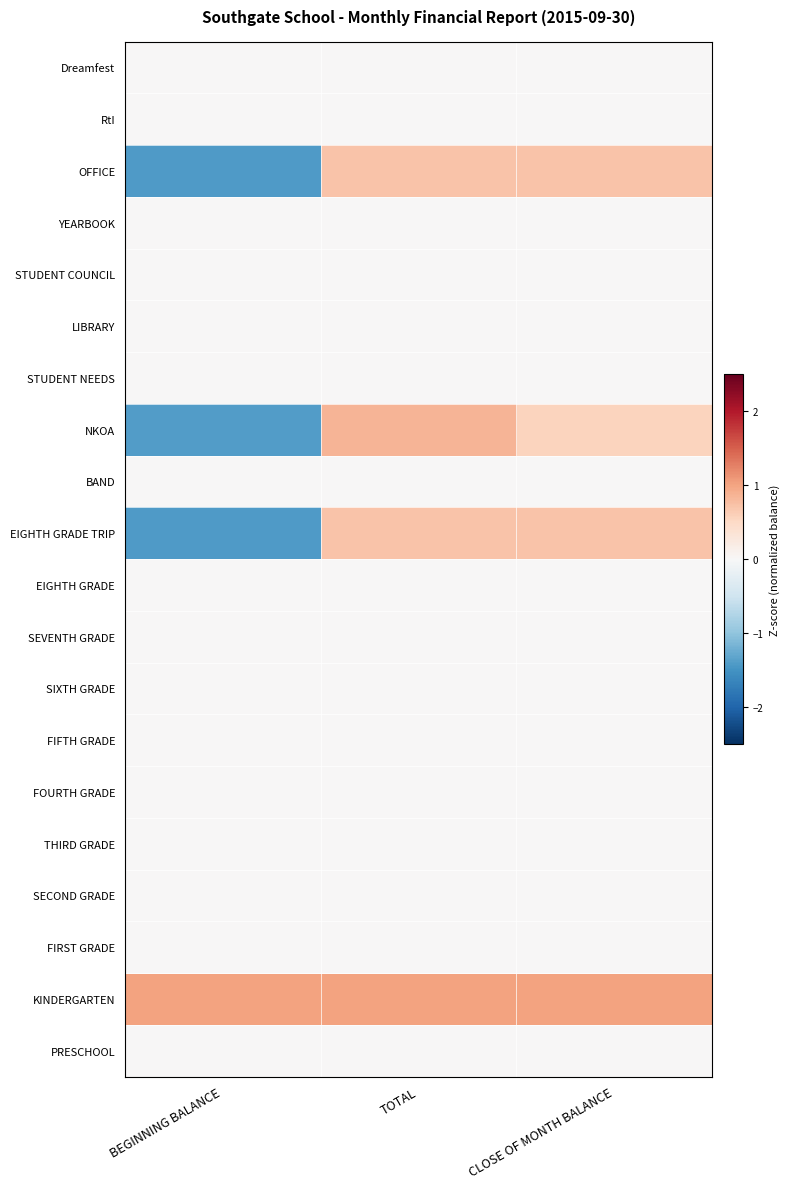

Which label corresponds to the smallest value in the chart?

BEGINNING BALANCE